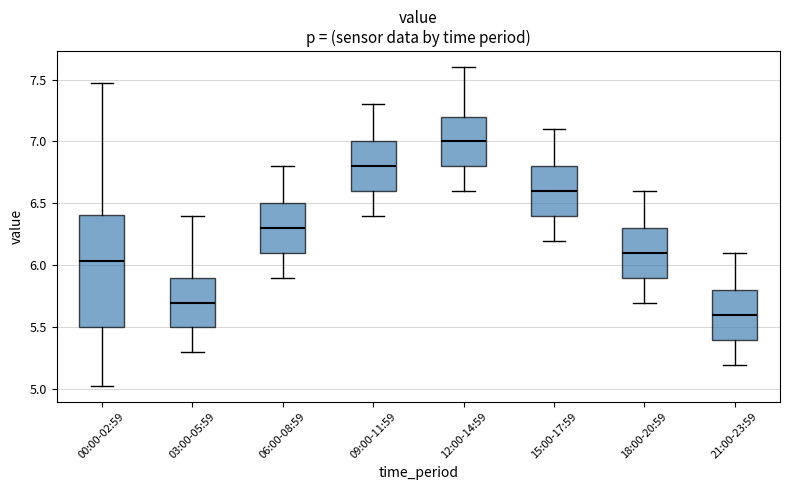

Reading left to right, read every box against the y-axis: the position of its median line, the range the box covers, and the ends of its whiskers. The values are not printed on the chart, so give them approximately, as read against the axis.

00:00-02:59: median 6.05, box 5.50 to 6.40, whiskers 5.05 to 7.45
03:00-05:59: median 5.70, box 5.50 to 5.90, whiskers 5.30 to 6.40
06:00-08:59: median 6.30, box 6.10 to 6.50, whiskers 5.90 to 6.80
09:00-11:59: median 6.80, box 6.60 to 7.00, whiskers 6.40 to 7.30
12:00-14:59: median 7.00, box 6.80 to 7.20, whiskers 6.60 to 7.60
15:00-17:59: median 6.60, box 6.40 to 6.80, whiskers 6.20 to 7.10
18:00-20:59: median 6.10, box 5.90 to 6.30, whiskers 5.70 to 6.60
21:00-23:59: median 5.60, box 5.40 to 5.80, whiskers 5.20 to 6.10